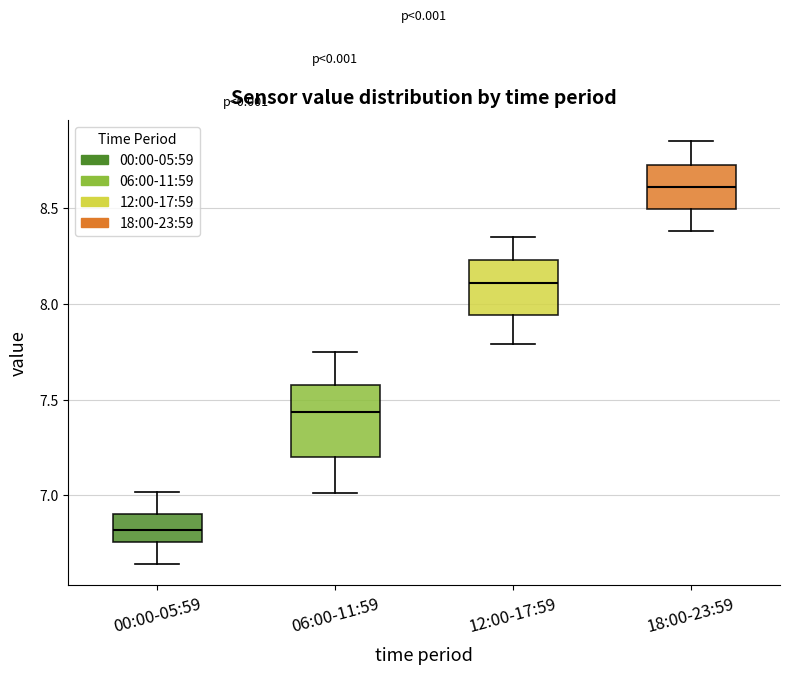

Comparing the boxes themselves (not the whiskers), which one is the tallest?

06:00-11:59